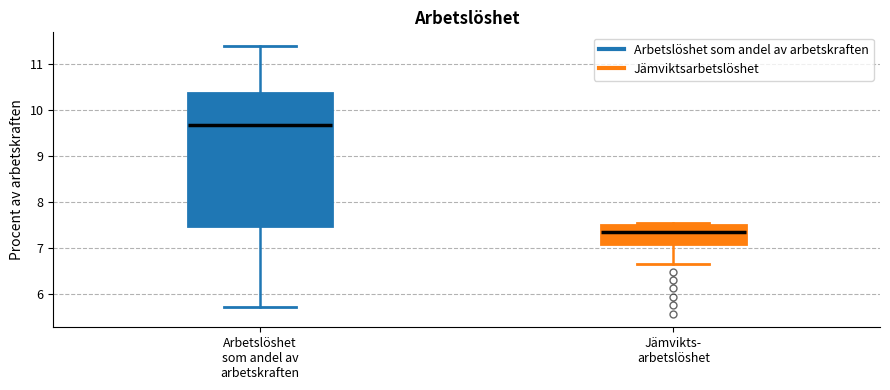

Where is the lower edge of the box for Jämvikts- arbetslöshet on the y-axis? The values are not printed on the chart, so give them approximately, as read against the axis.

7.1